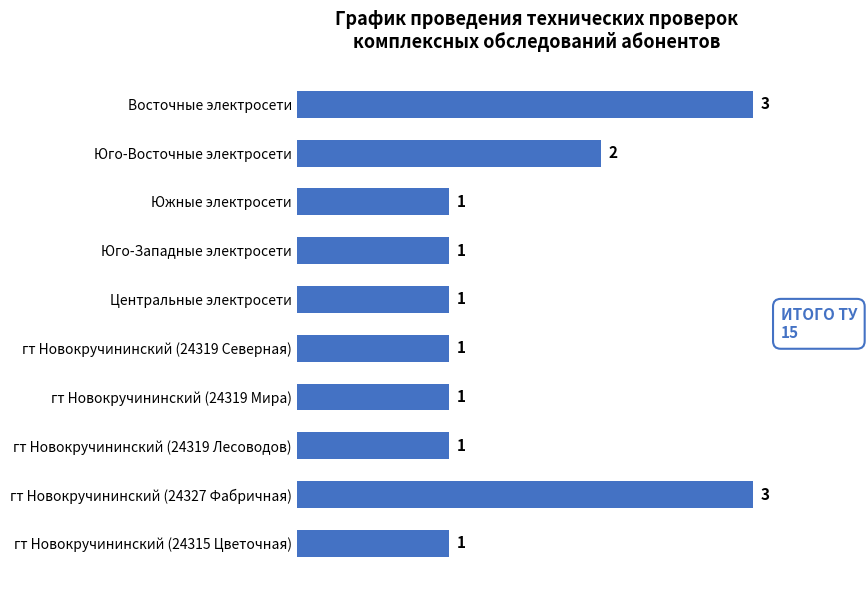

What is the value of the 10th bar from the top?

1